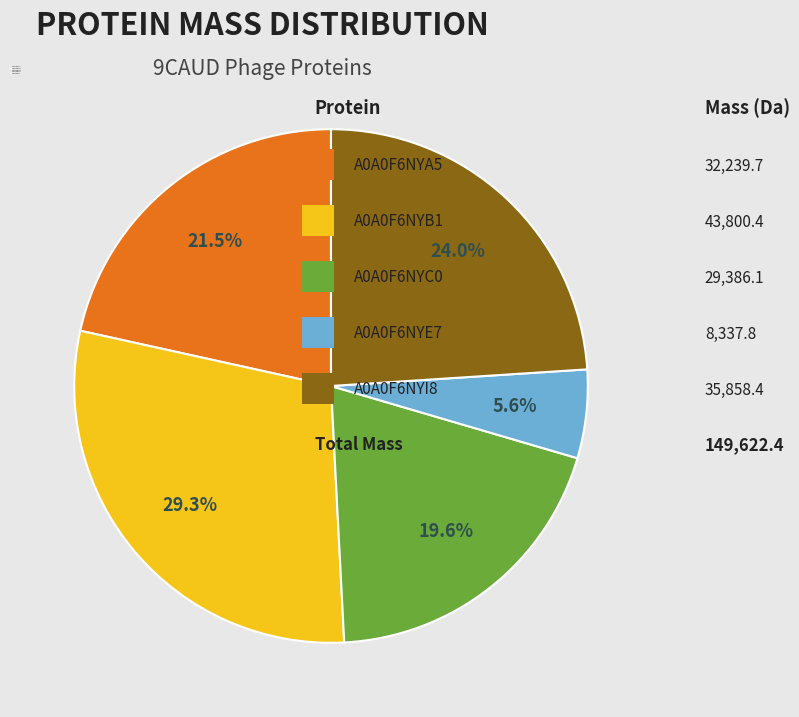

Which slice is the smallest?

A0A0F6NYE7